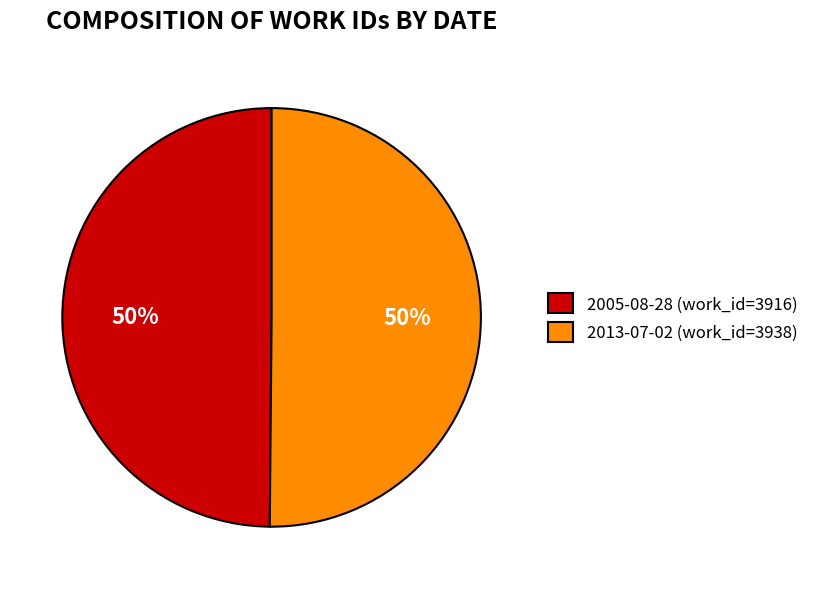

How many segments does this pie chart have?

2